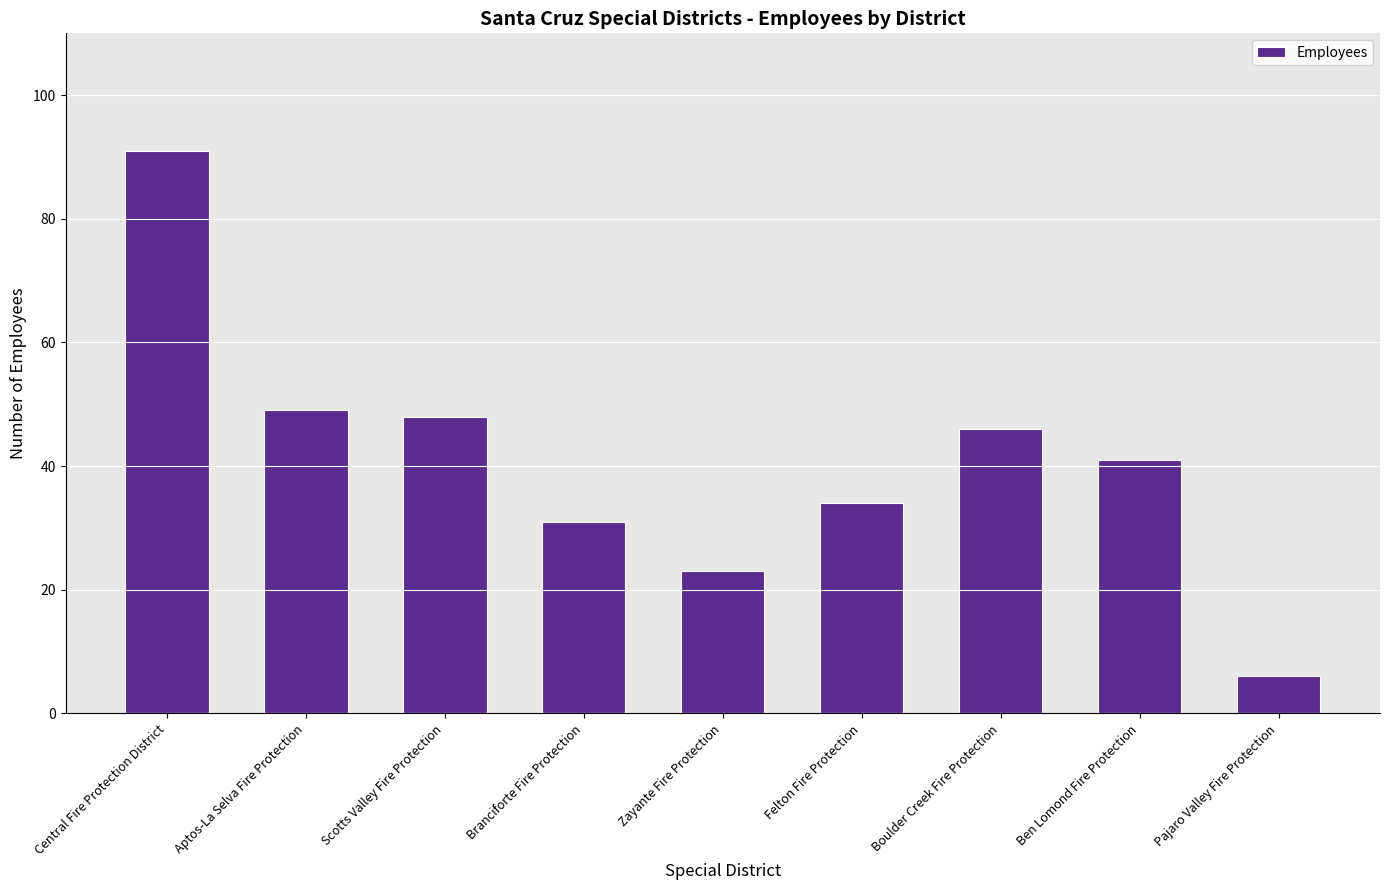

What is the label of the 9th bar from the right?

Central Fire Protection District